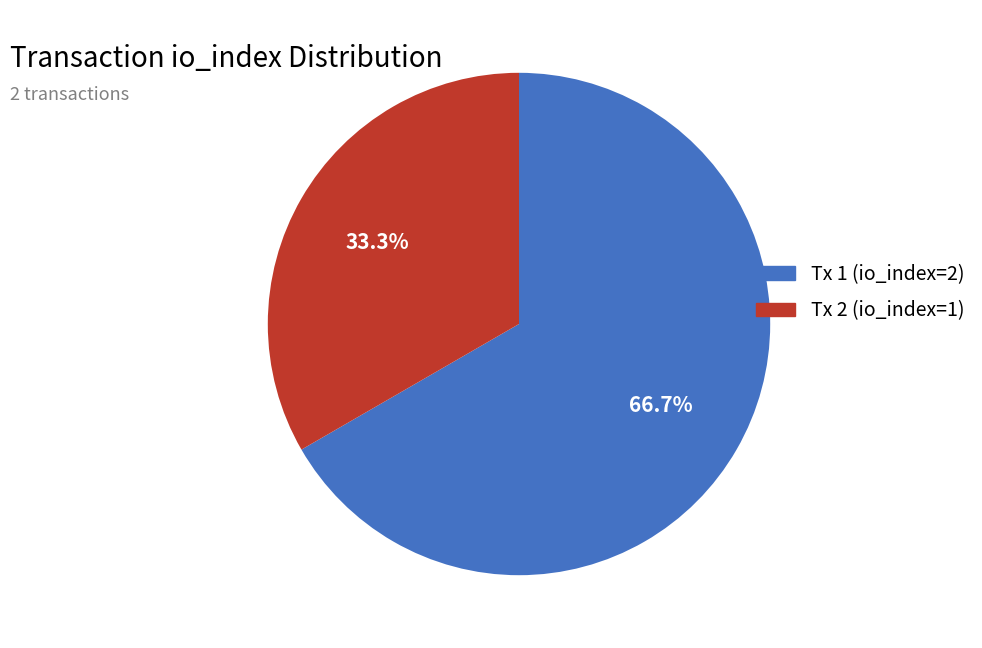

Does any single category account for the majority?

Yes